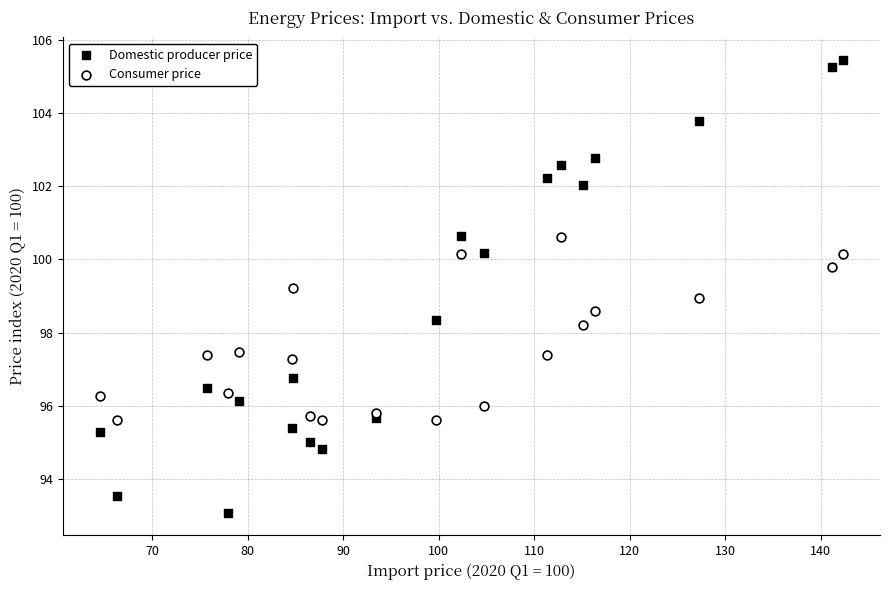

What is the X range (max minus min) for the scatter plot?

77.8